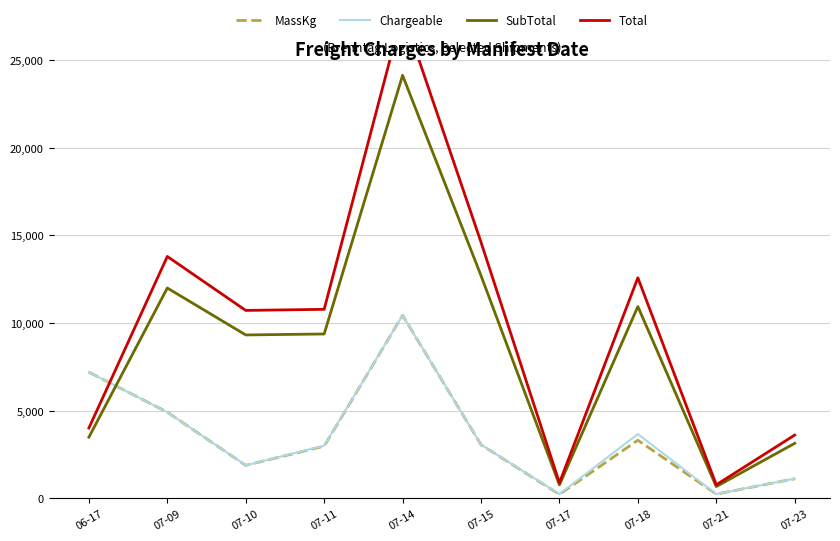

How many intersections are there between Total and Chargeable?

1